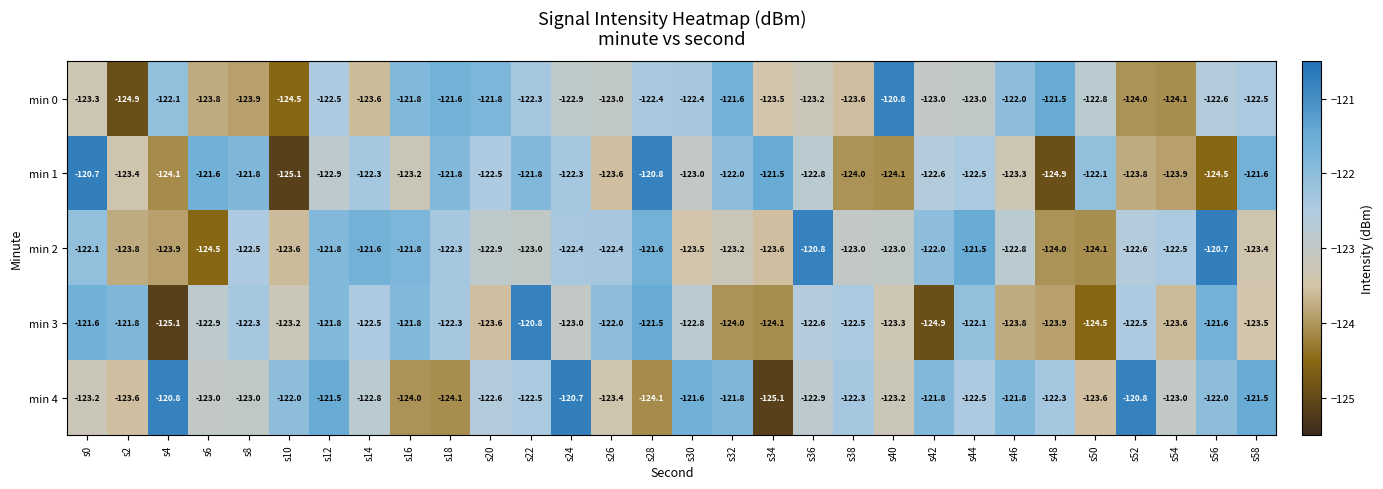

What is the sum of all min 4 values?

-3677.5